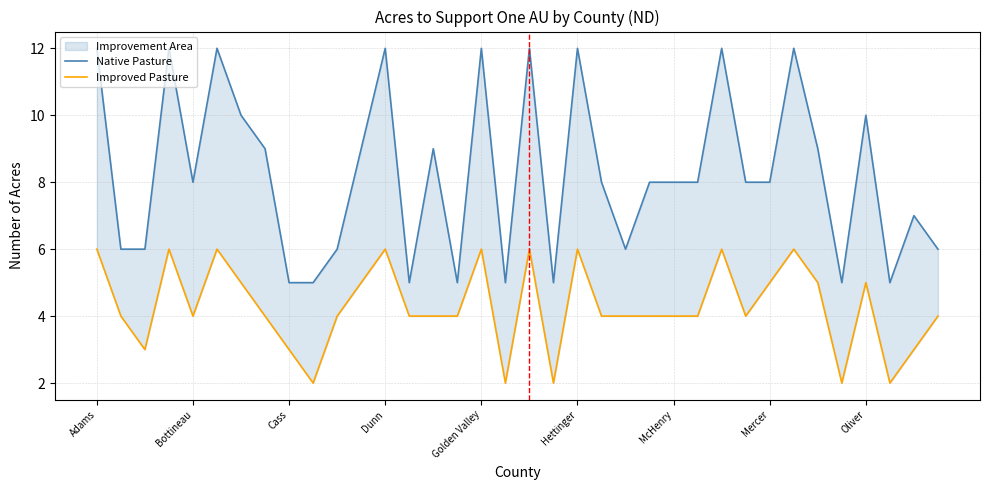

True or false: Native Pasture has more than 0 points higher than both neighbors.

True